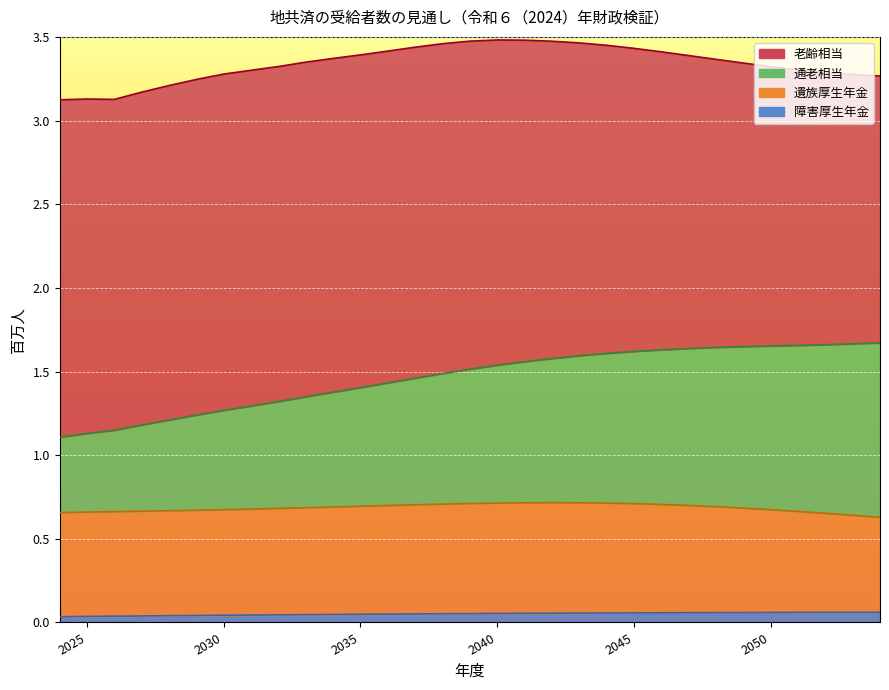

True or false: 障害厚生年金 and 通老相当 cross at least once.

False